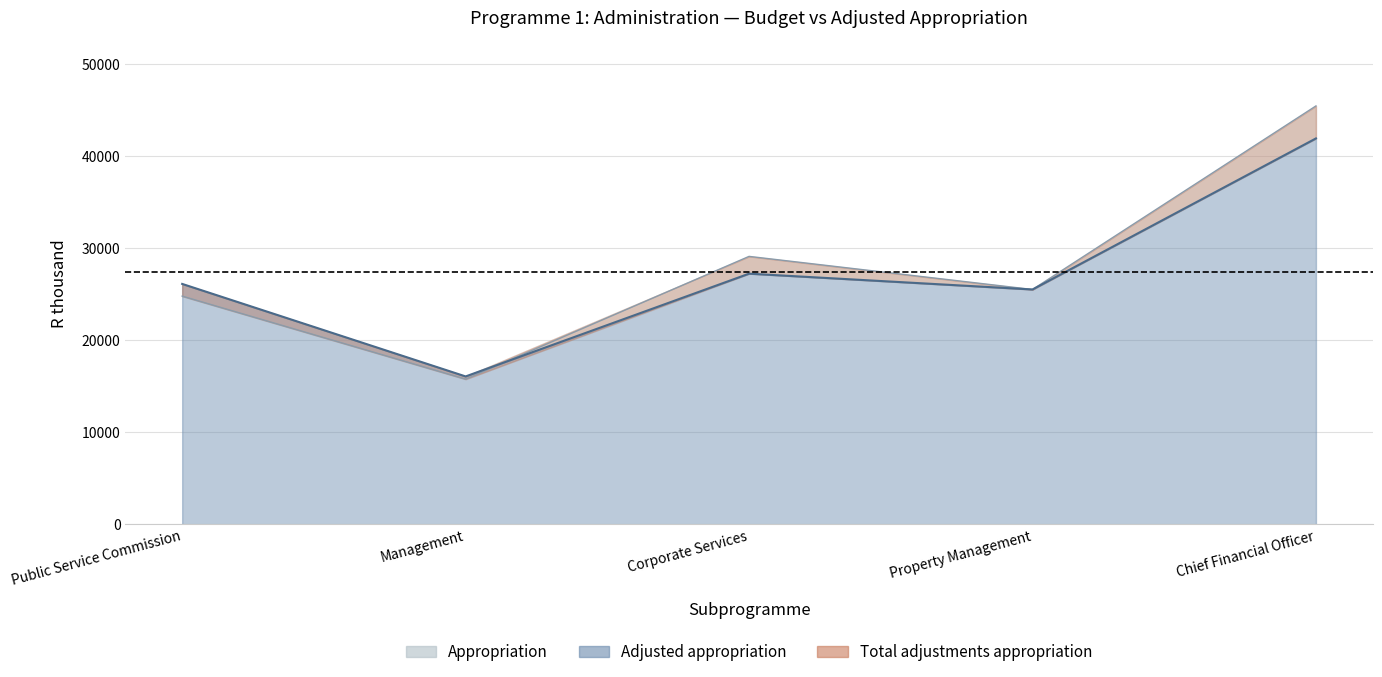

Which series changed the most between Public Service Commission and Corporate Services?

Appropriation